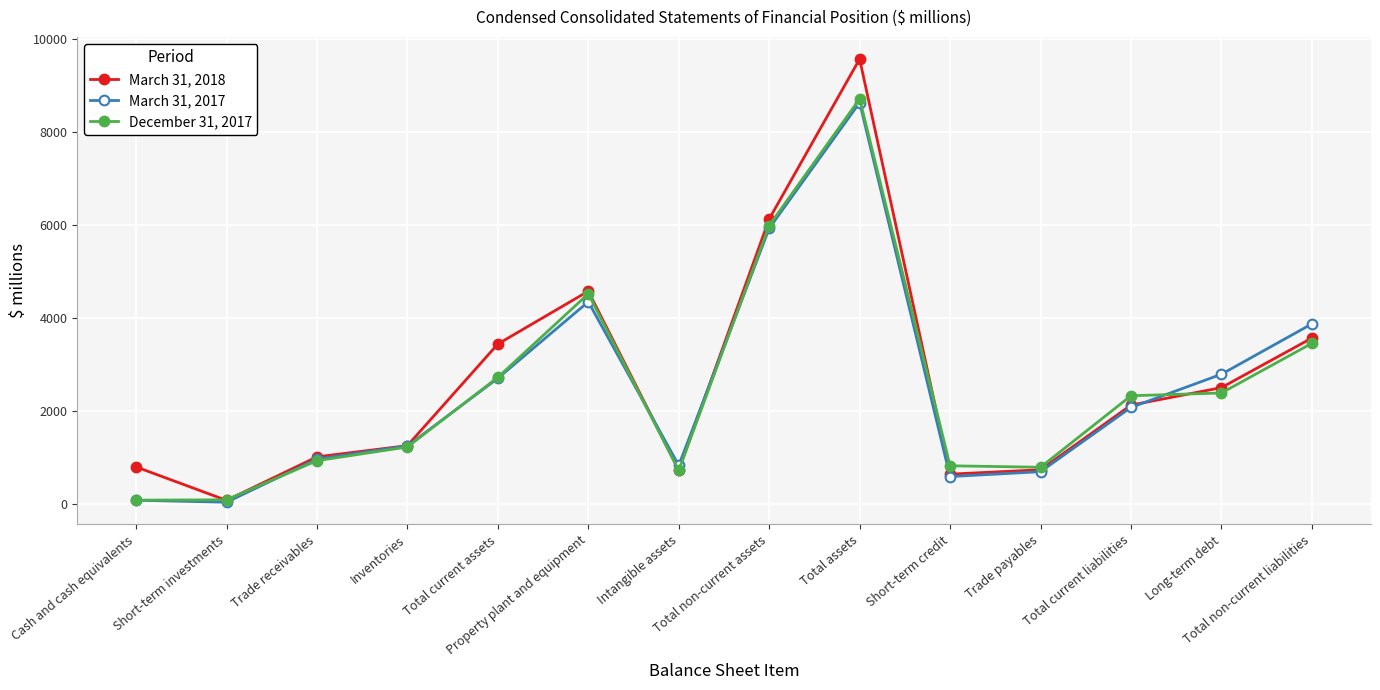

Does the chart have visible grid lines?

Yes